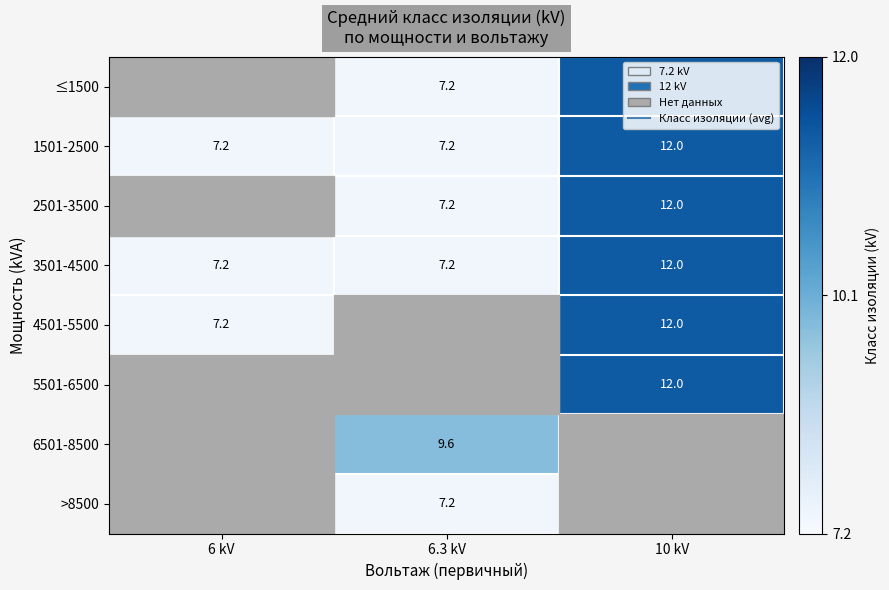

How many data points does each series have?

3